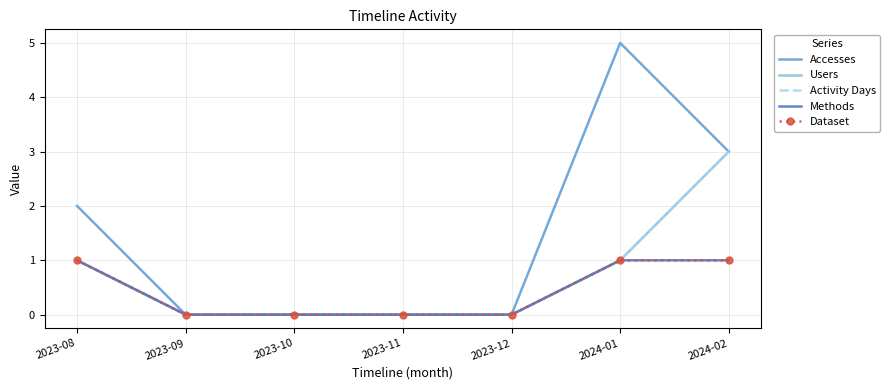

True or false: Accesses and Activity Days cross at least once.

False